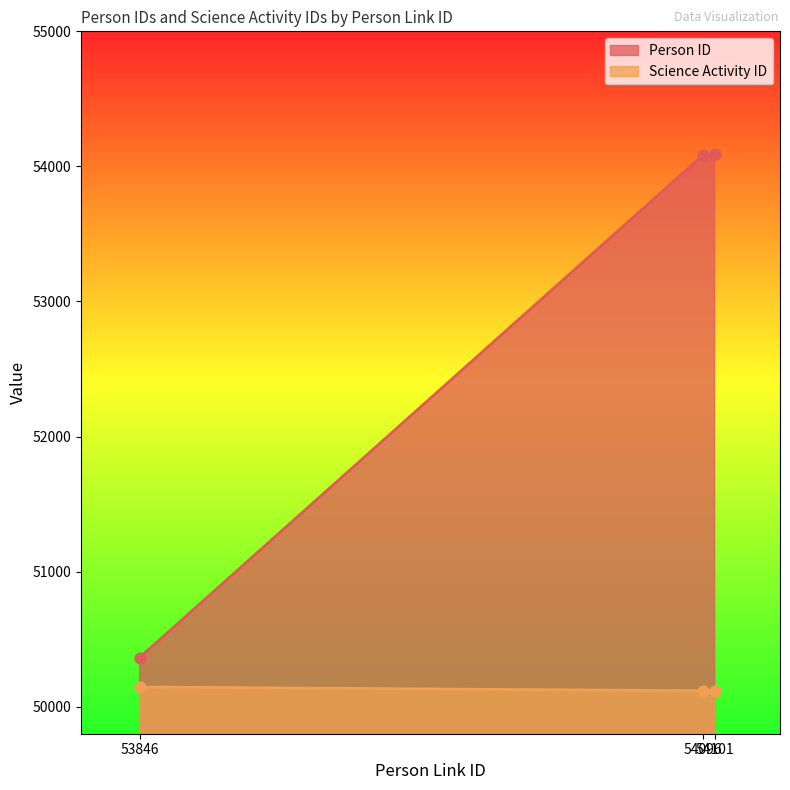

What are all the series names shown in the legend?

Person ID, Science Activity ID